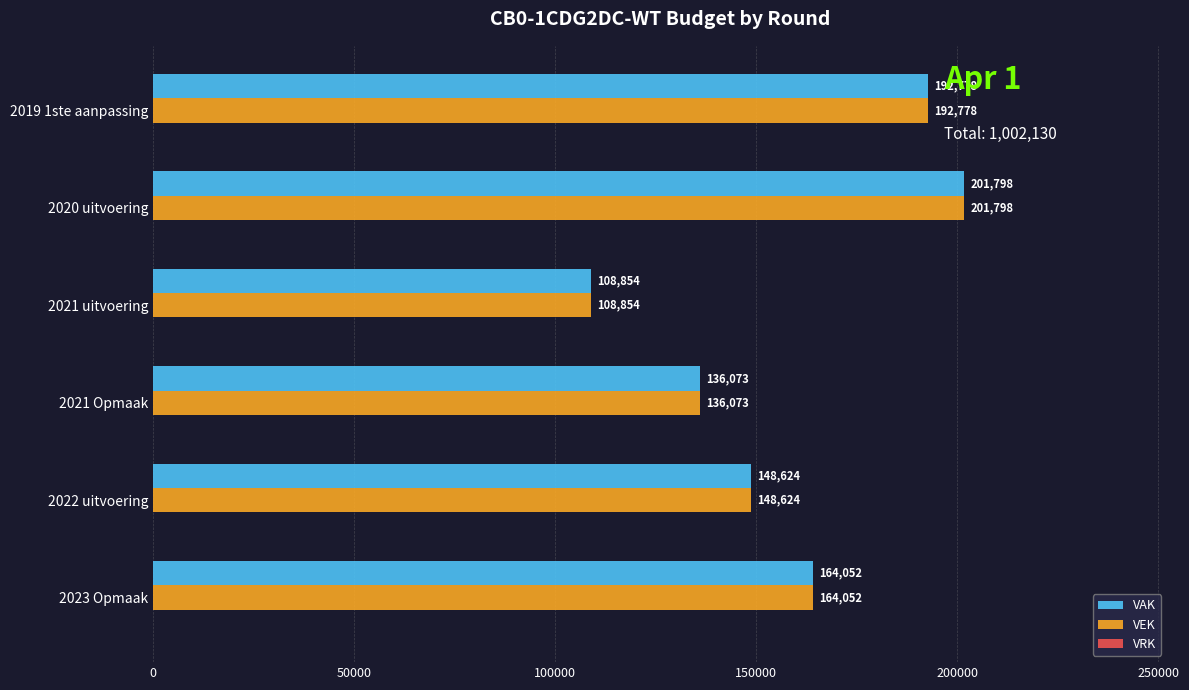

What is the difference between the VEK values at 2021 uitvoering and 2021 Opmaak?

27219